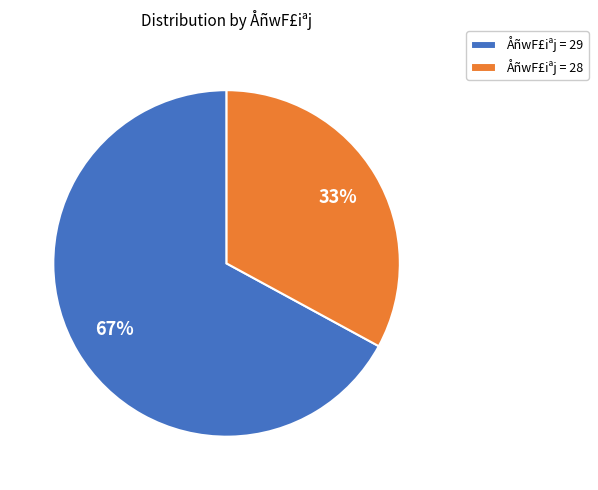

True or false: ÅñwF£iªj = 29 accounts for 79% of the total.

False